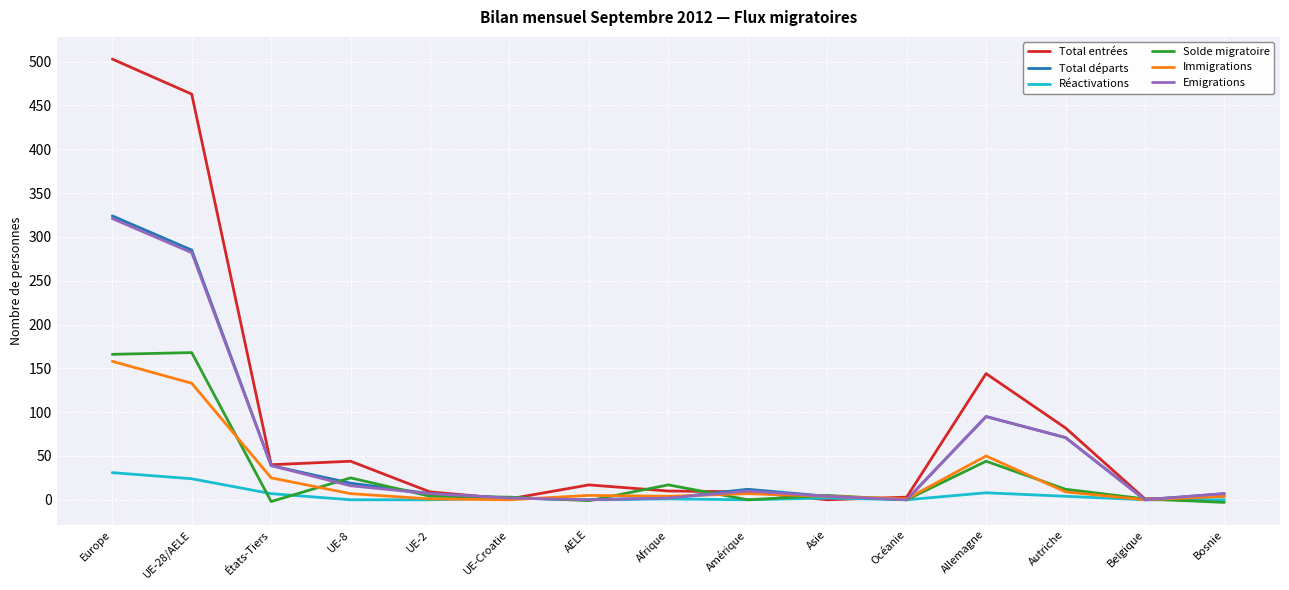

At how many categories does at least one series exceed 168?

2